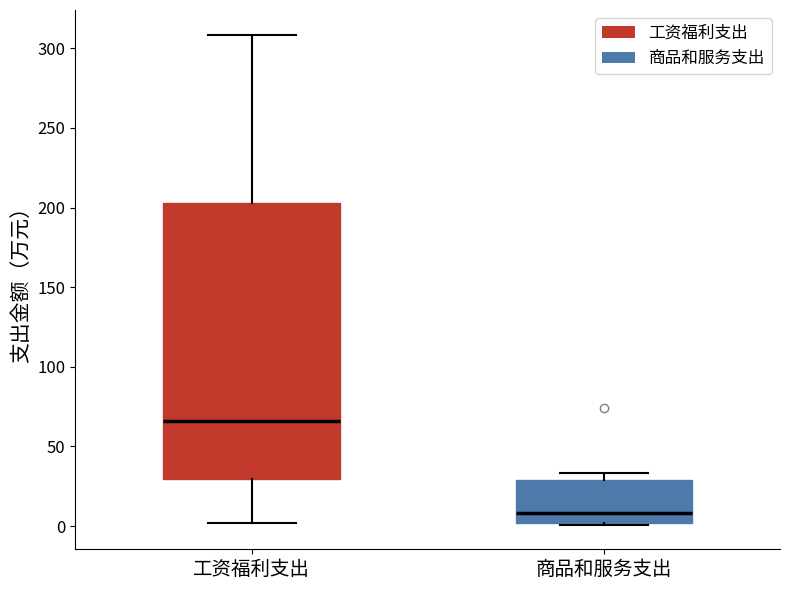

Where is the upper edge of the box for 商品和服务支出 on the y-axis? The values are not printed on the chart, so give them approximately, as read against the axis.

30